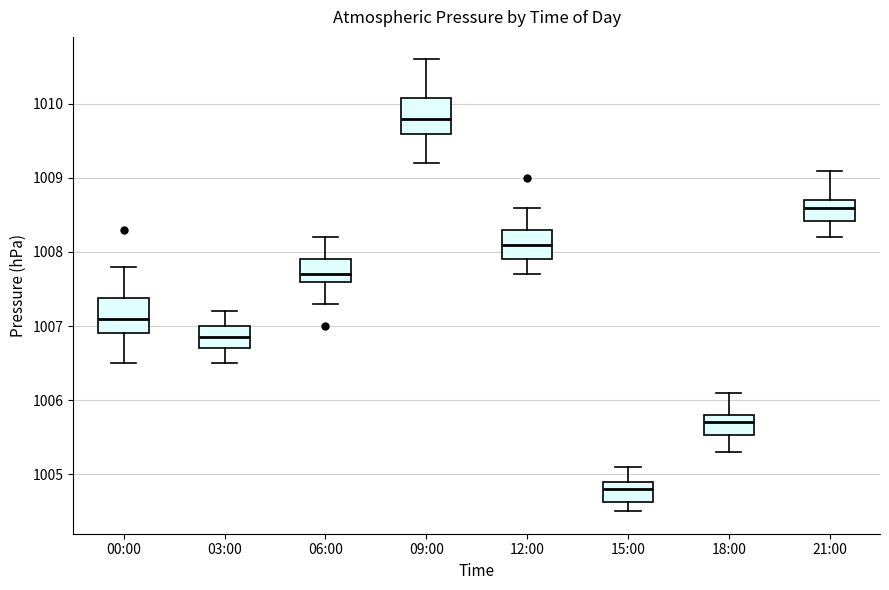

Reading left to right, read every box against the y-axis: the position of its median line, the range the box covers, and the ends of its whiskers. The values are not printed on the chart, so give them approximately, as read against the axis.

00:00: median 1007.1, box 1006.9 to 1007.4, whiskers 1006.5 to 1007.8
03:00: median 1006.9, box 1006.7 to 1007.0, whiskers 1006.5 to 1007.2
06:00: median 1007.7, box 1007.6 to 1007.9, whiskers 1007.3 to 1008.2
09:00: median 1009.8, box 1009.6 to 1010.1, whiskers 1009.2 to 1010.6
12:00: median 1008.1, box 1007.9 to 1008.3, whiskers 1007.7 to 1008.6
15:00: median 1004.8, box 1004.6 to 1004.9, whiskers 1004.5 to 1005.1
18:00: median 1005.7, box 1005.5 to 1005.8, whiskers 1005.3 to 1006.1
21:00: median 1008.6, box 1008.4 to 1008.7, whiskers 1008.2 to 1009.1